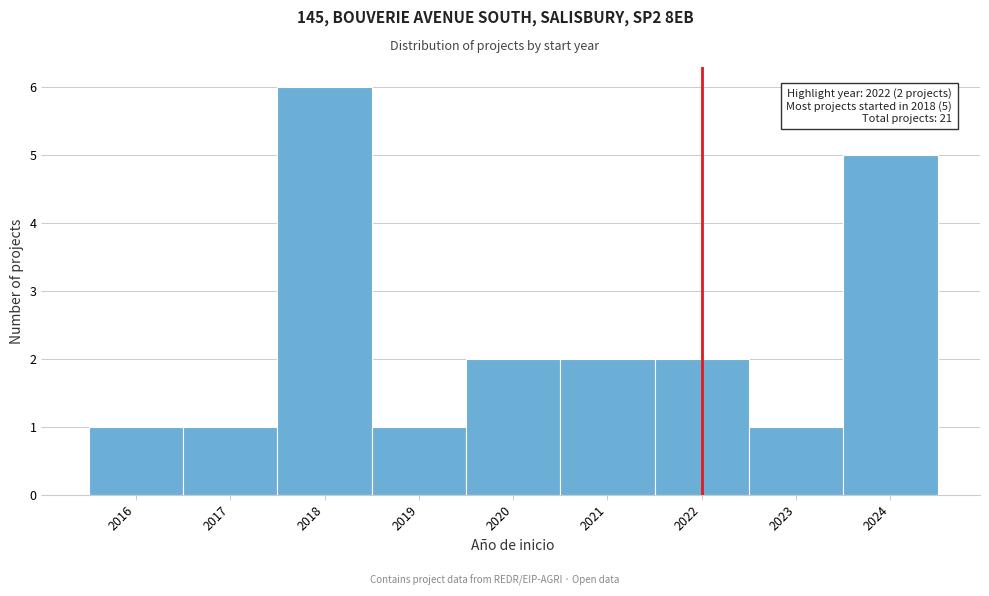

Over which range of the x-axis is the bar tallest?

2017.5 to 2018.5